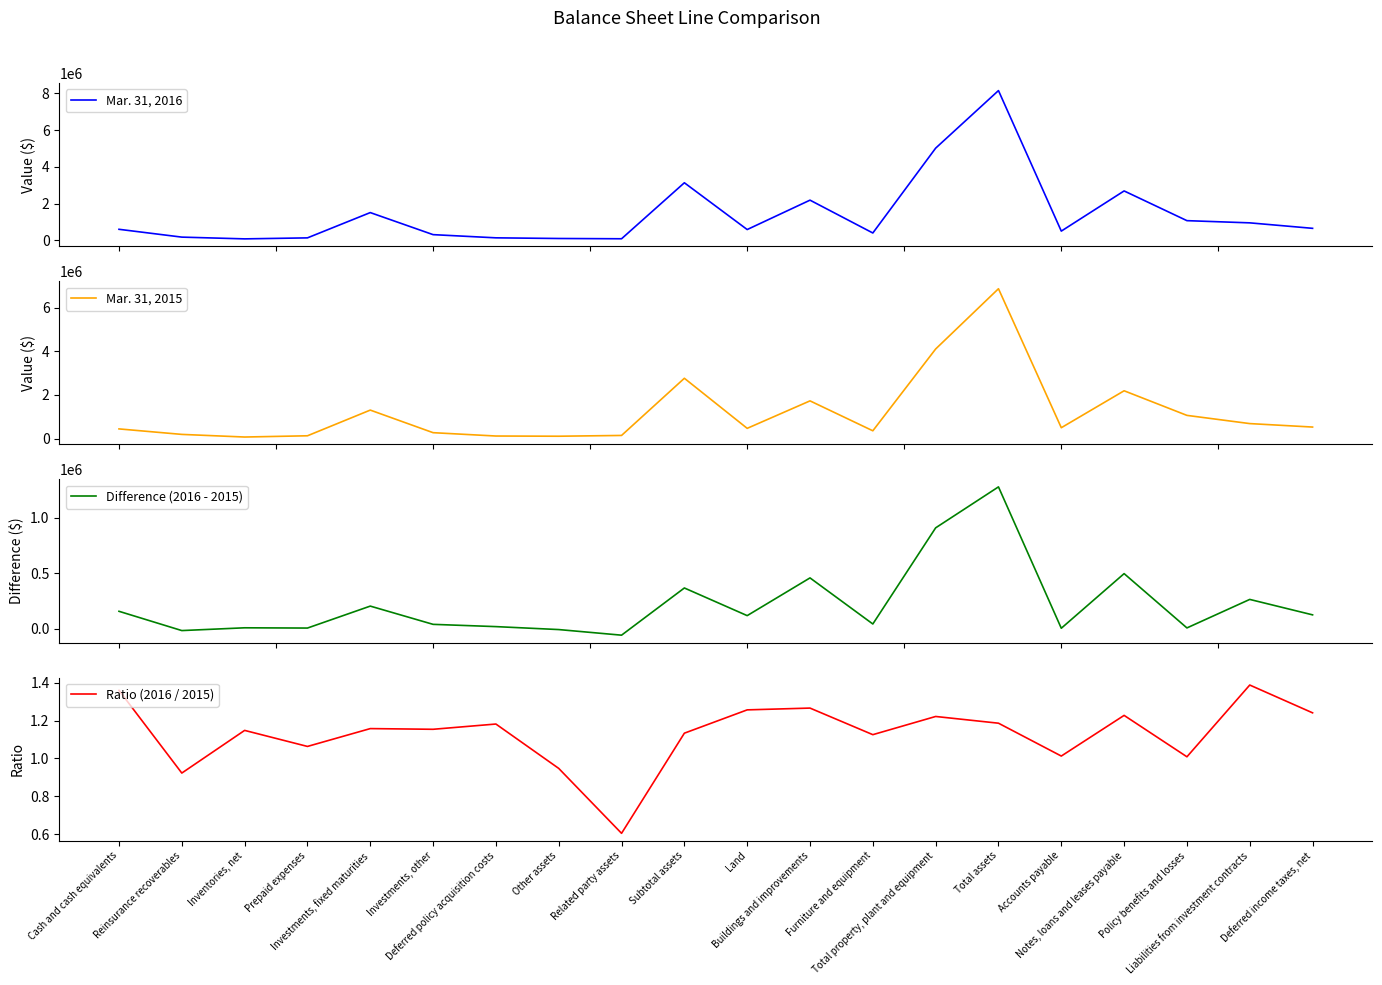

What is the label of the 10th point from the right?

Land